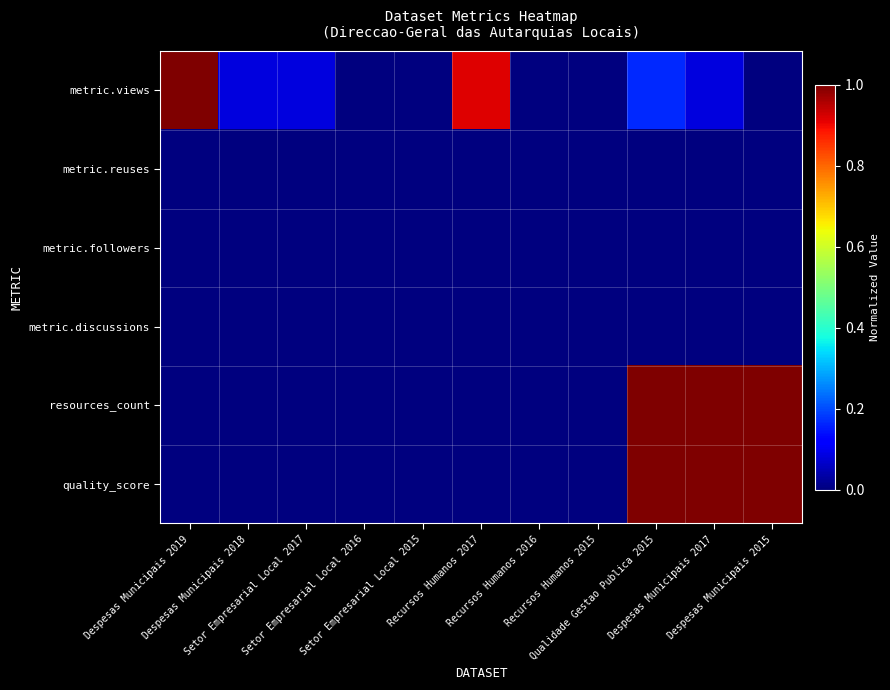

Which series has the widest spread of values?

metric.views